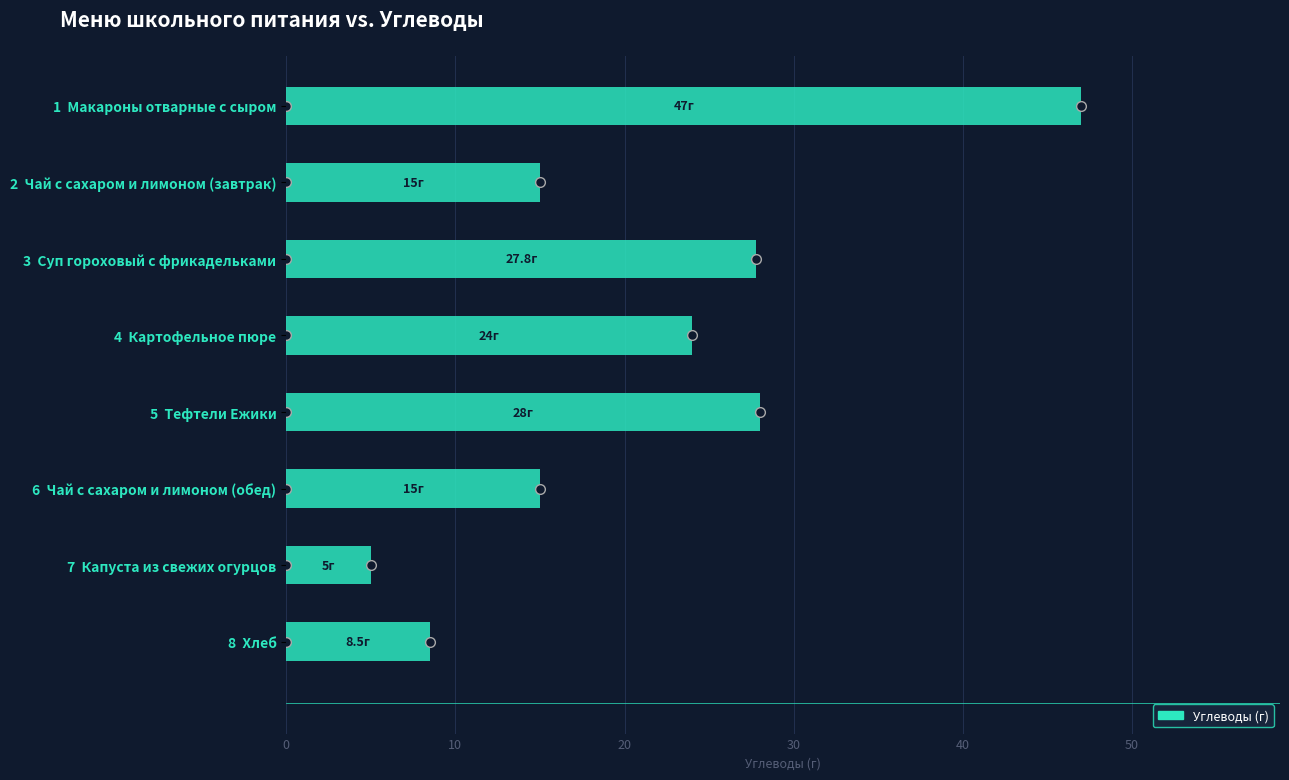

What is the label of the 3rd bar from the bottom?

6  Чай с сахаром и лимоном (обед)